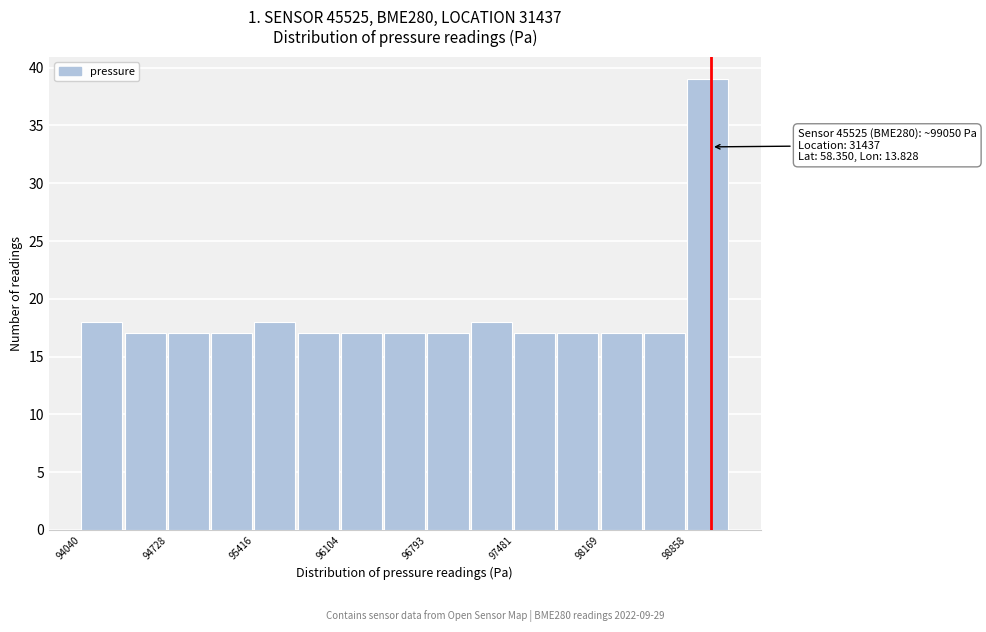

Around what value on the x-axis is the tallest bar? Give the approximate position of its centre, as read against the axis.

99000